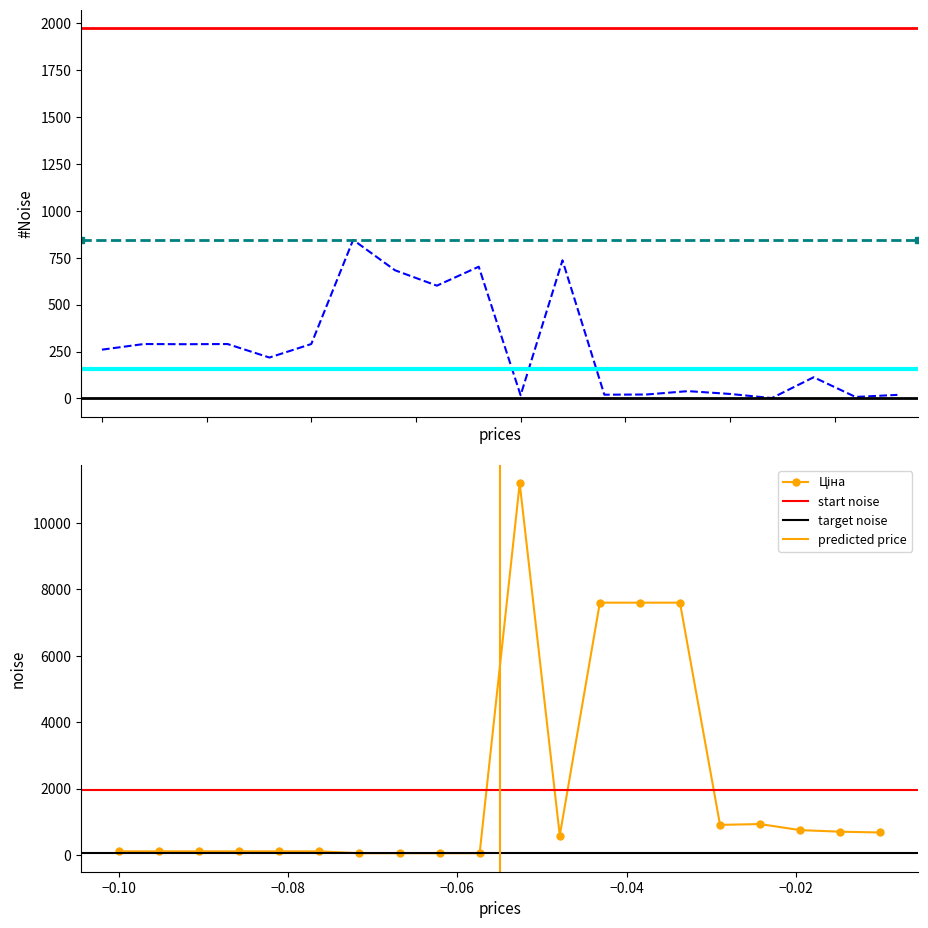

In Залишок, how many points are lower than both neighbors (excluding endpoints)?

7